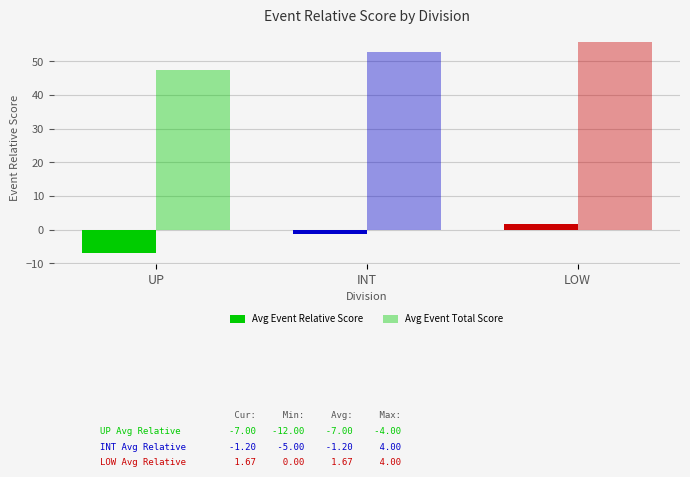

Rank the series by their maximum value, from highest to lowest.

Avg Event Total Score, Avg Event Relative Score